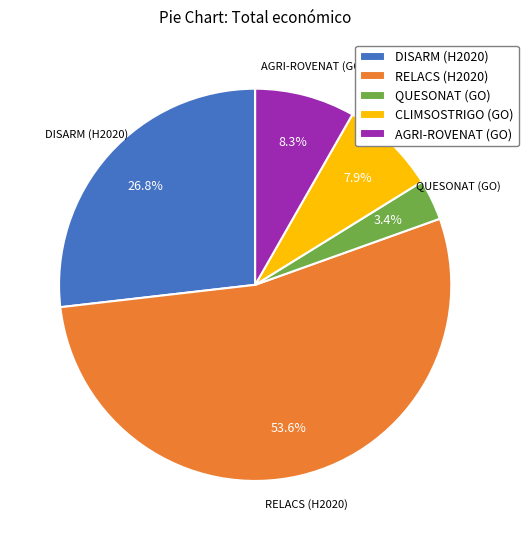

To the nearest percent, what percentage of the pie is CLIMSOSTRIGO (GO)?

8%